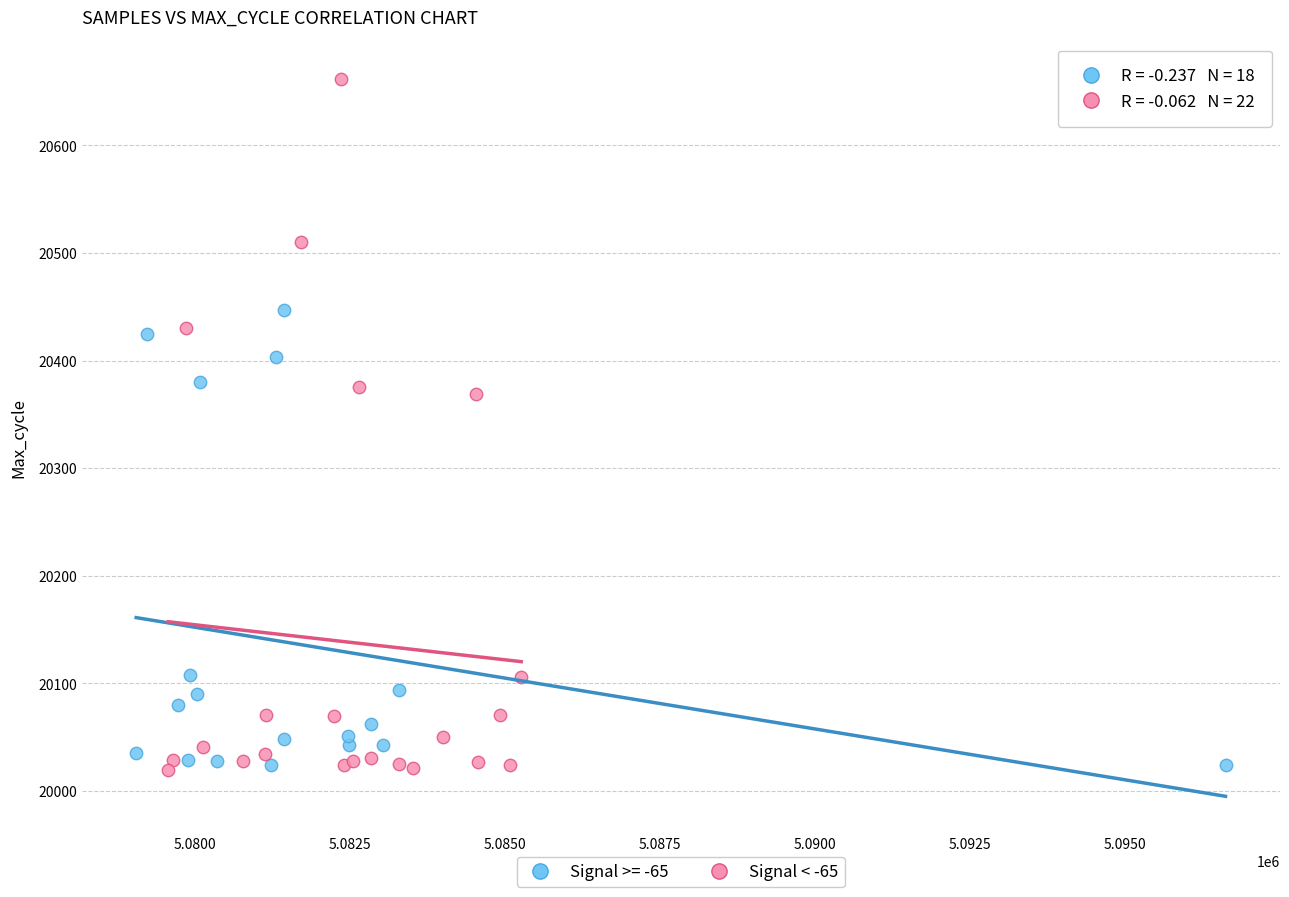

Which series contains the highest Y value?

Signal < -65